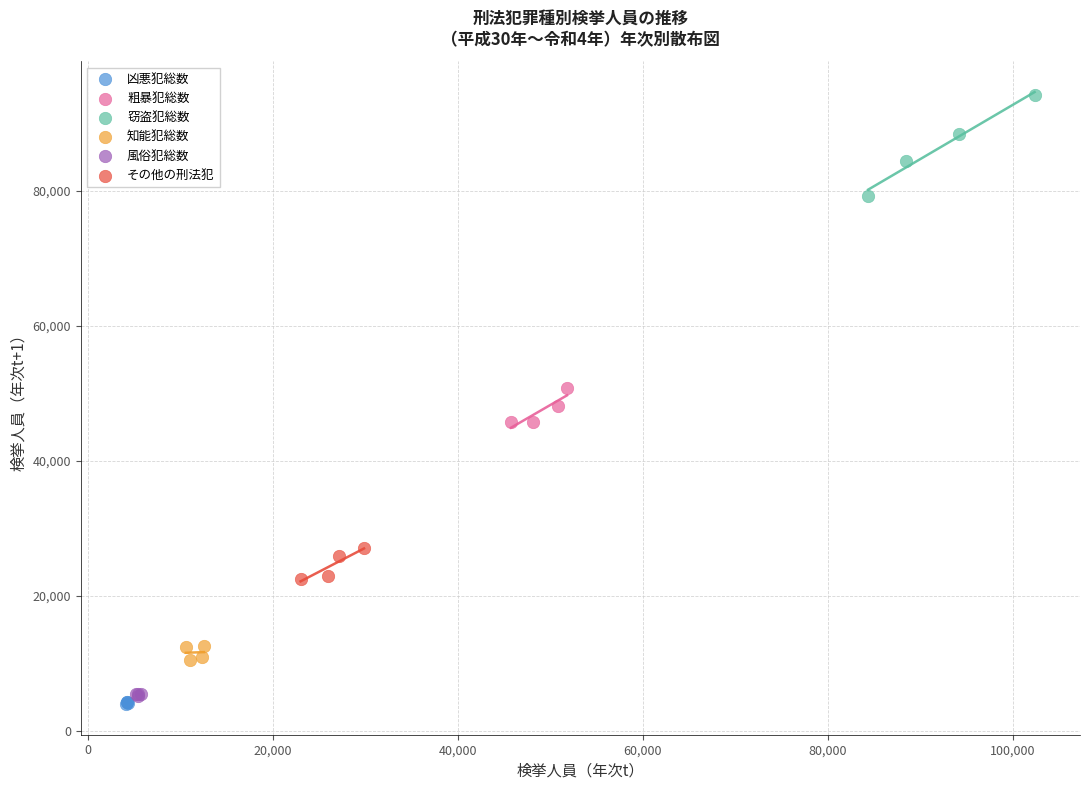

Which series reaches the minimum Y coordinate?

凶悪犯総数